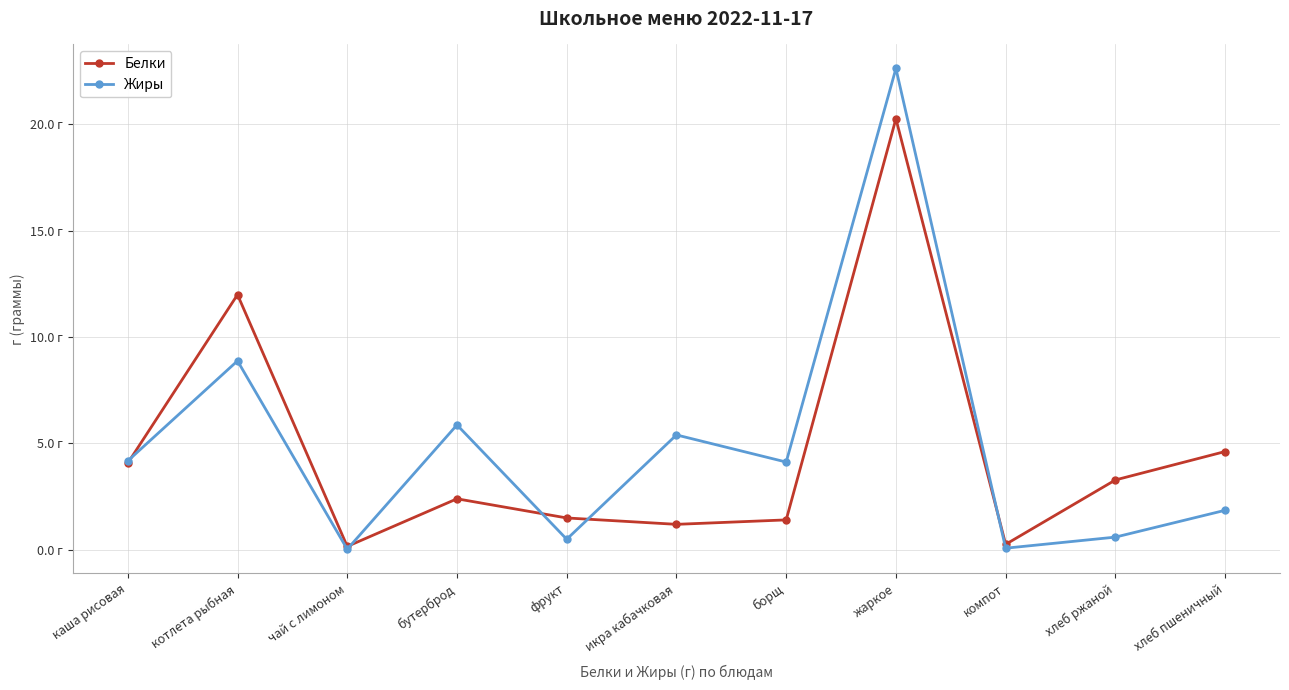

How many interior local peaks does the Жиры series have?

4